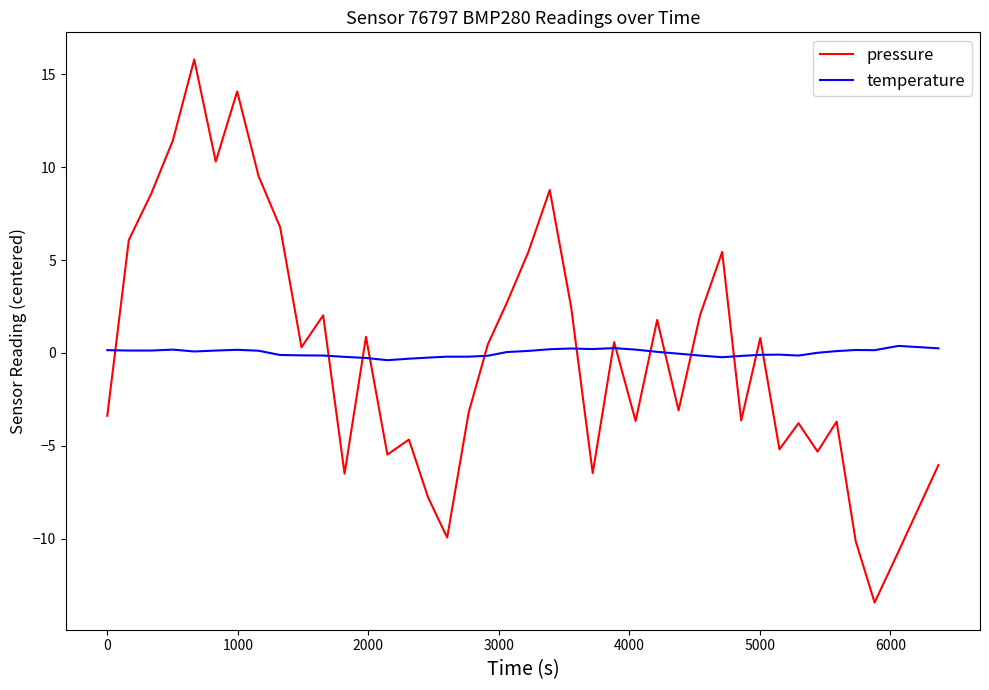

What is the minimum value shown in the chart?

-13.4